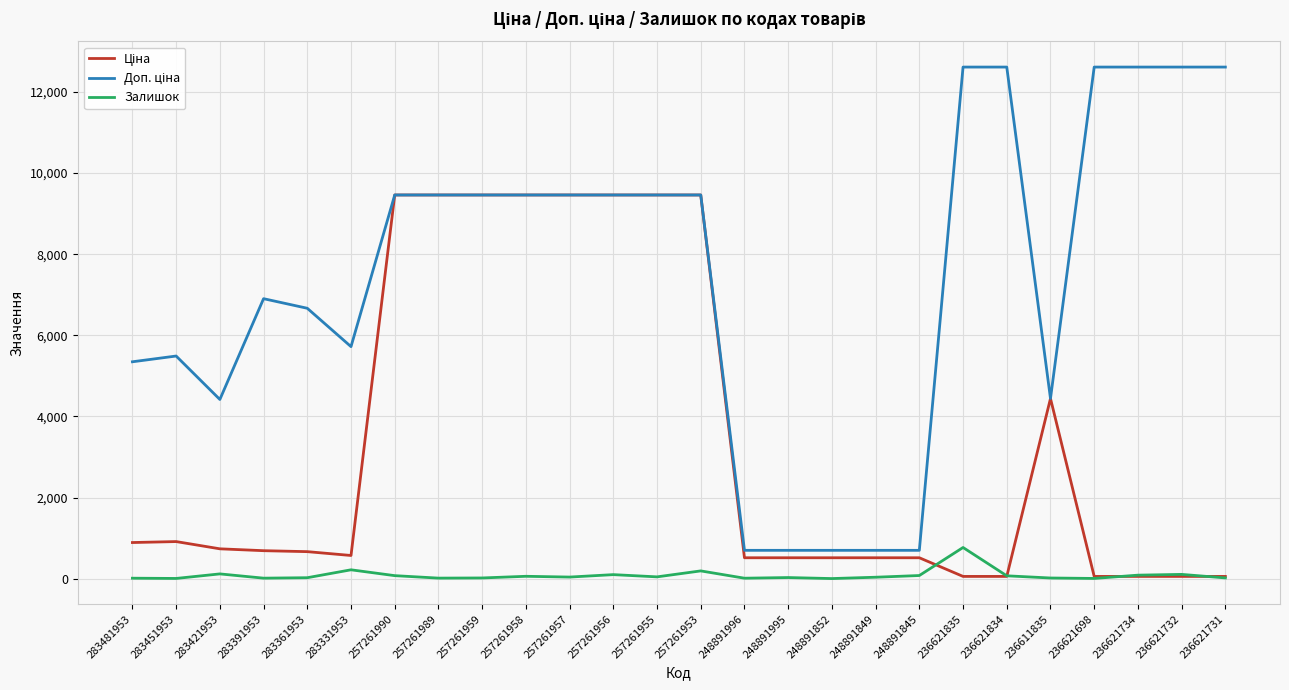

At how many categories does at least one series exceed 7092?

14